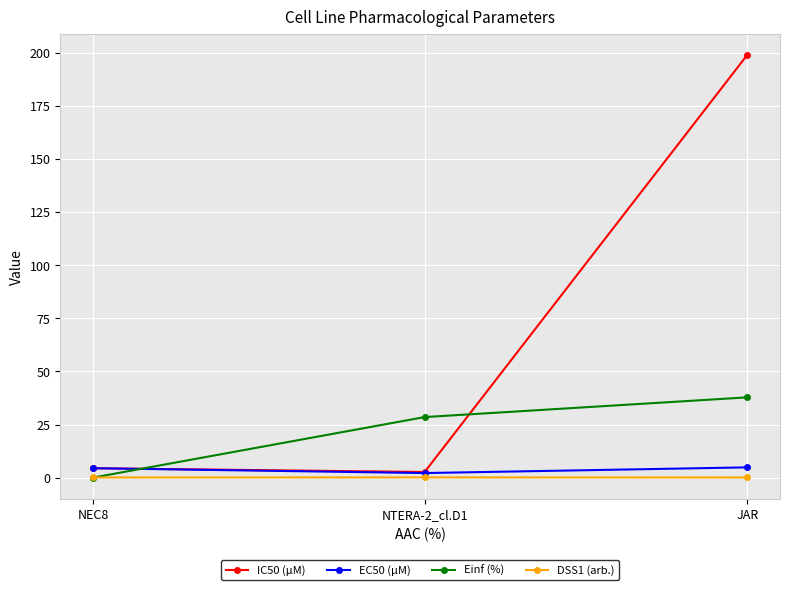

Which series has the largest total across all categories?

IC50 (µM)